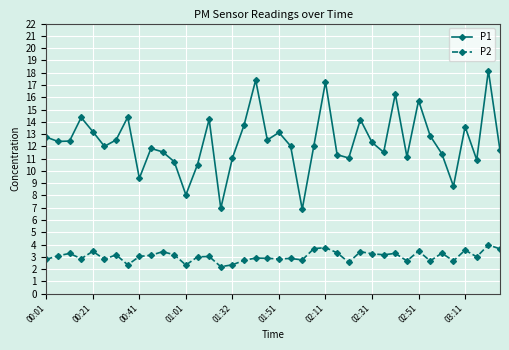

At how many categories does at least one series exceed 15?

5